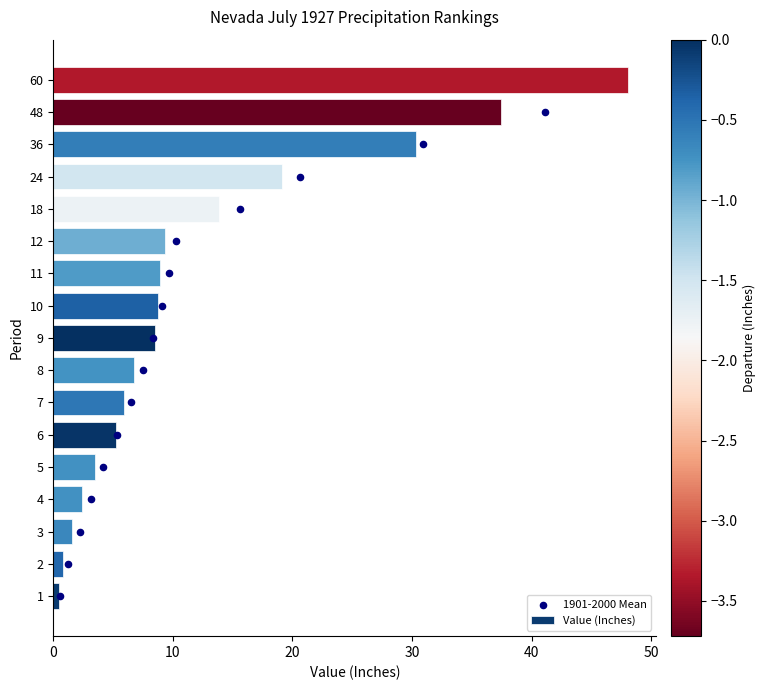

Which series has the widest spread of Y values?

Value (Inches)